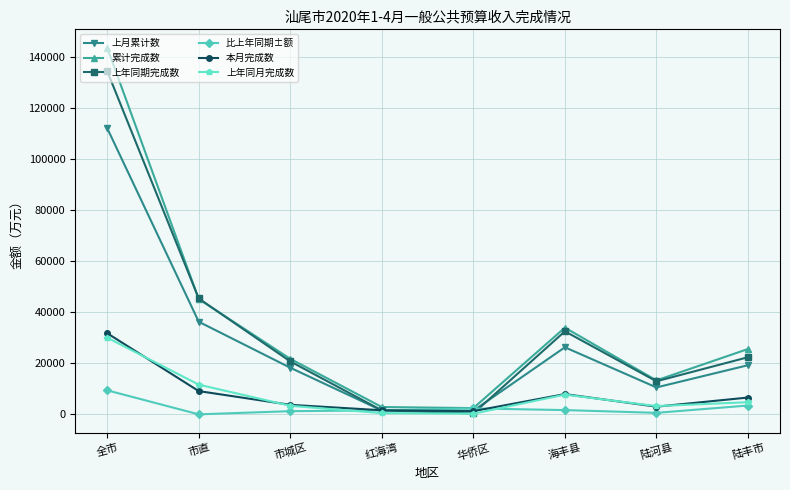

How many lines are shown in the chart?

6